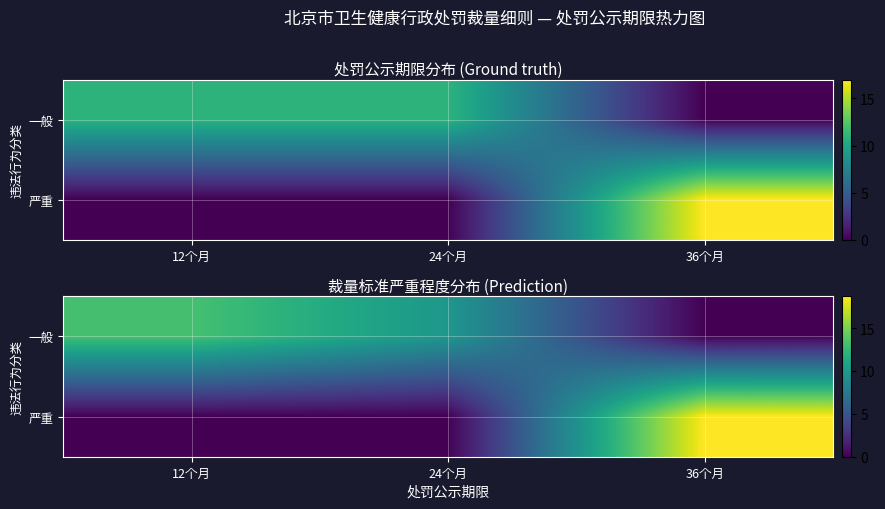

At 12个月, list the series in order from largest to smallest.

一般, 严重